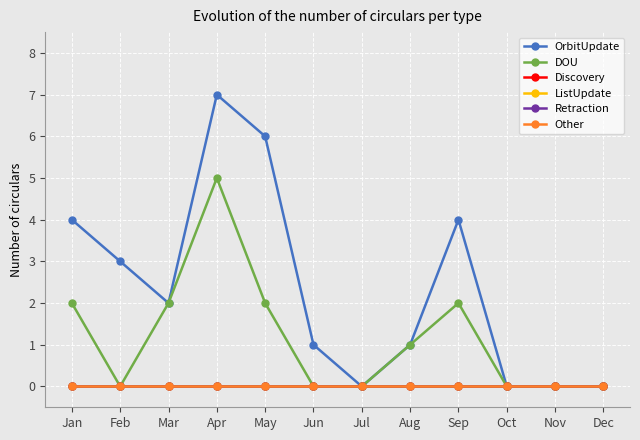

Does the chart have visible grid lines?

Yes